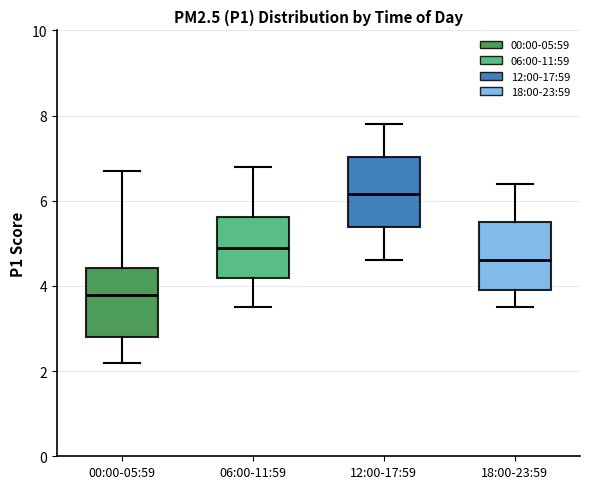

Where does the median line of the box for 00:00-05:59 sit on the y-axis? The values are not printed on the chart, so give them approximately, as read against the axis.

3.8